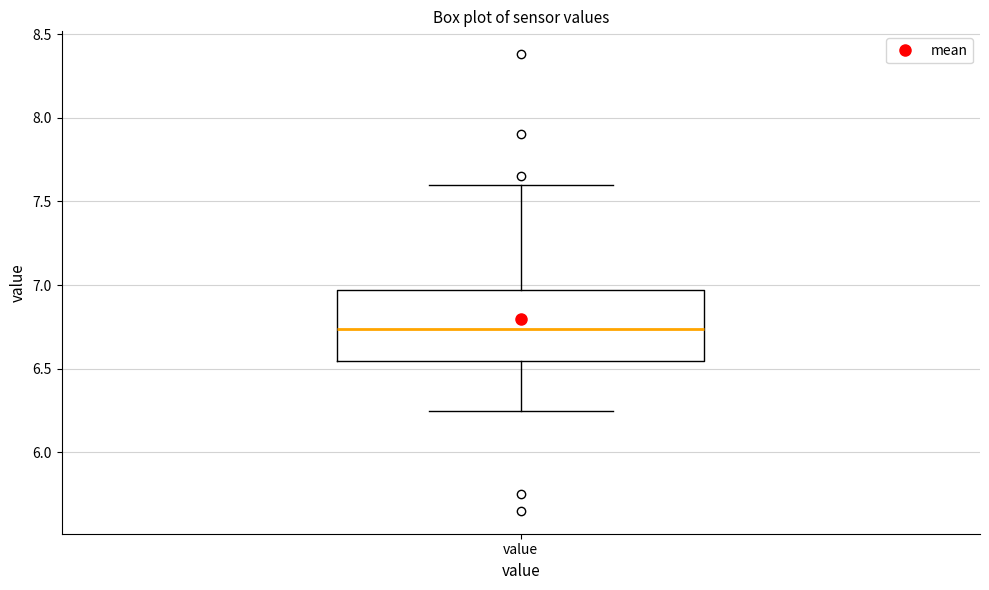

Where is the lower edge of the box for value on the y-axis? The values are not printed on the chart, so give them approximately, as read against the axis.

6.55